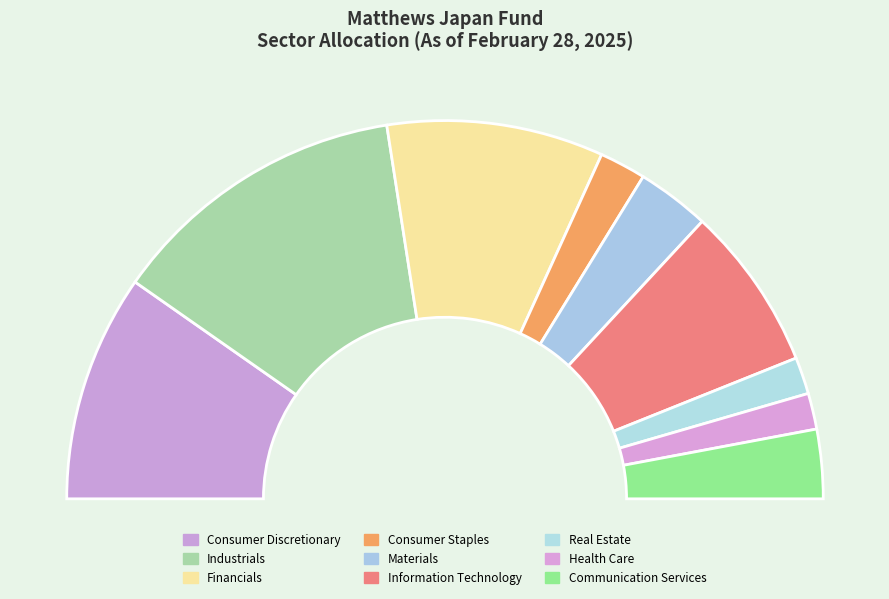

What is the change in value from Financials to Real Estate?

-78061583.3